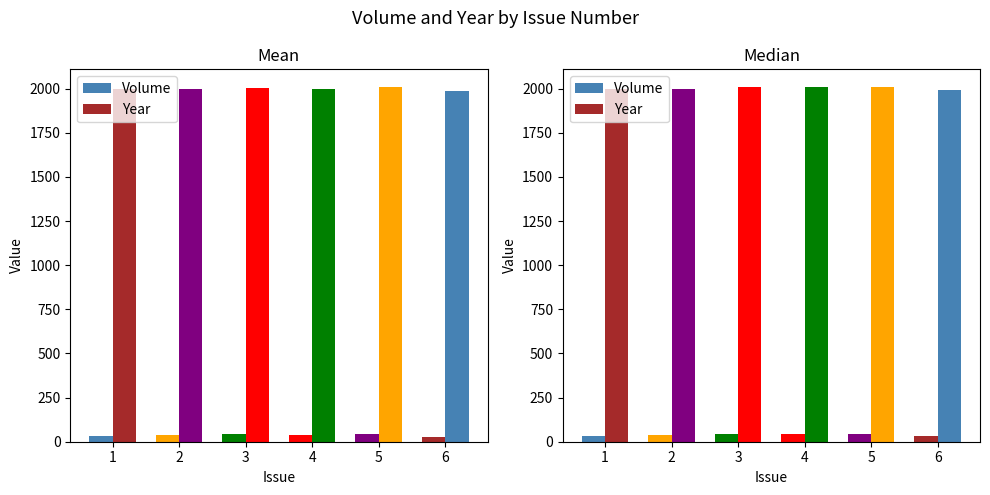

Is it true that Year equals 2009 at 4?

True